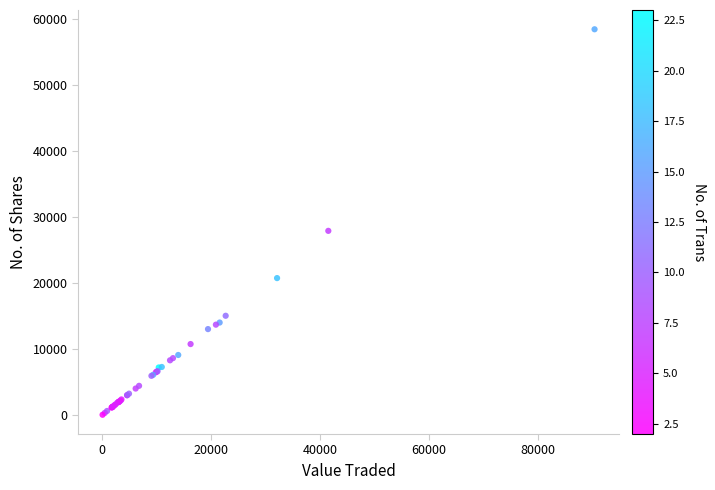

What Y value in the scatter plot is closest to 29251?

27914